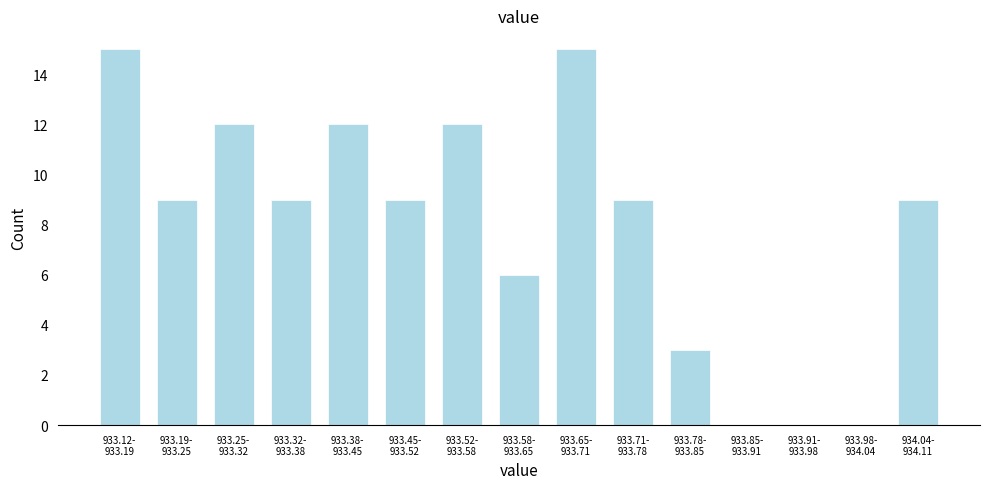

What is the maximum value shown in the chart?

15